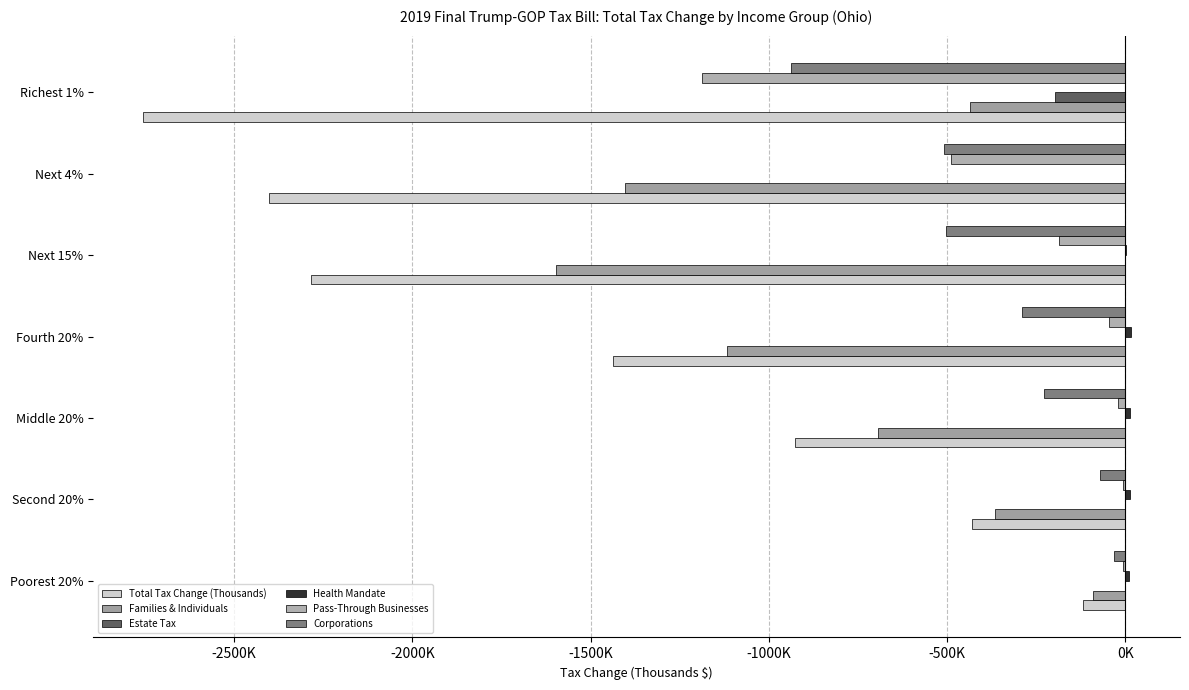

What is the value of the Health Mandate bar at the 1st from the left?

11000